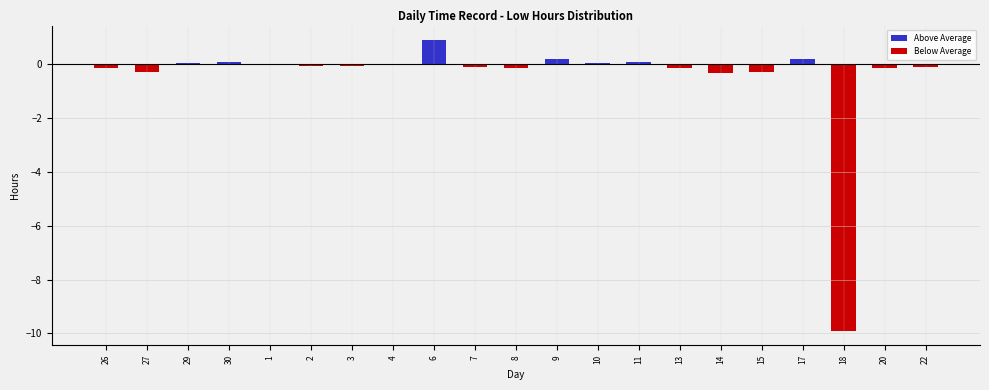

True or false: the data shows 0.2 at 9.

True